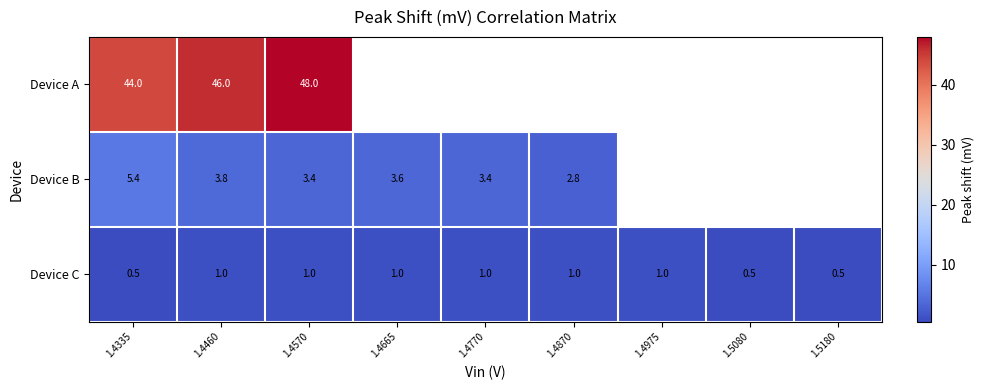

True or false: Device C has a value of 1.0 at 1.4460.

True